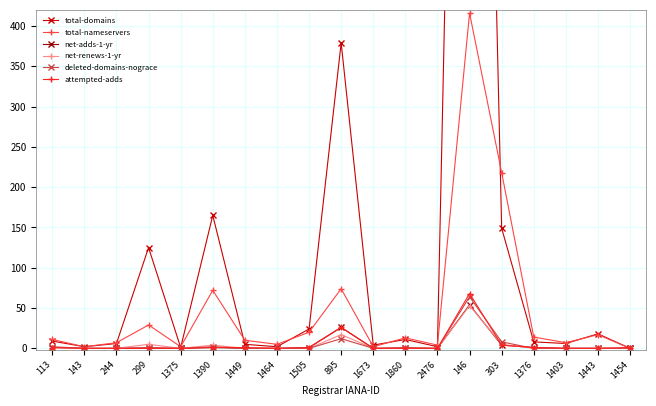

Reading left to right, what are all the values shown in this chart?

total-domains: 9	2	6	125	1	165	5	2	24	379	4	11	2	1856	149	8	6	18	0
total-nameservers: 11	2	7	29	2	72	10	5	20	74	2	13	4	416	218	14	7	17	0
net-adds-1-yr: 1	0	0	0	0	1	0	0	1	26	0	0	0	54	4	1	0	0	0
net-renews-1-yr: 1	0	0	5	0	4	0	0	0	17	0	0	0	53	5	0	0	0	0
deleted-domains-nograce: 2	0	0	1	0	2	0	0	0	12	0	1	0	64	8	0	0	0	0
attempted-adds: 1	0	0	0	0	1	1	0	1	26	0	0	0	68	4	1	0	0	1